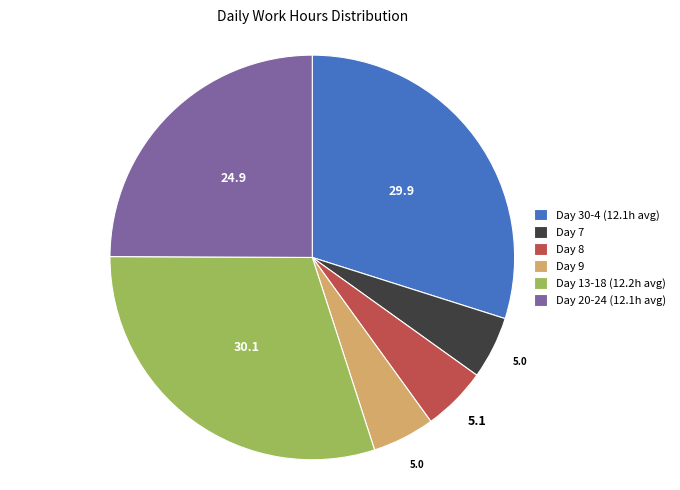

Between Day 9 and Day 20-24 (12.1h avg), which is larger?

Day 20-24 (12.1h avg)